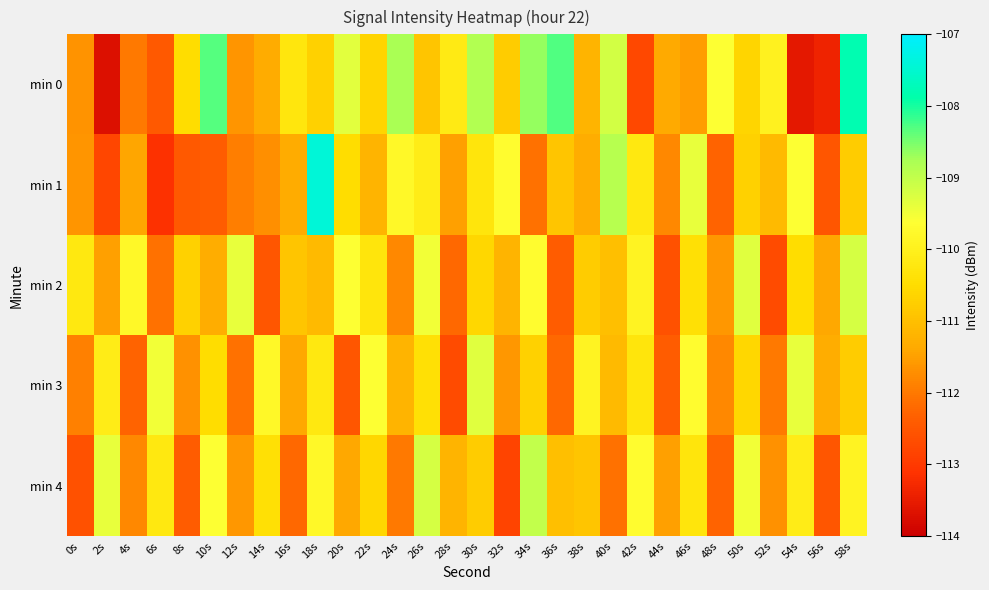

What is the total value across all series at 18s?

-549.2